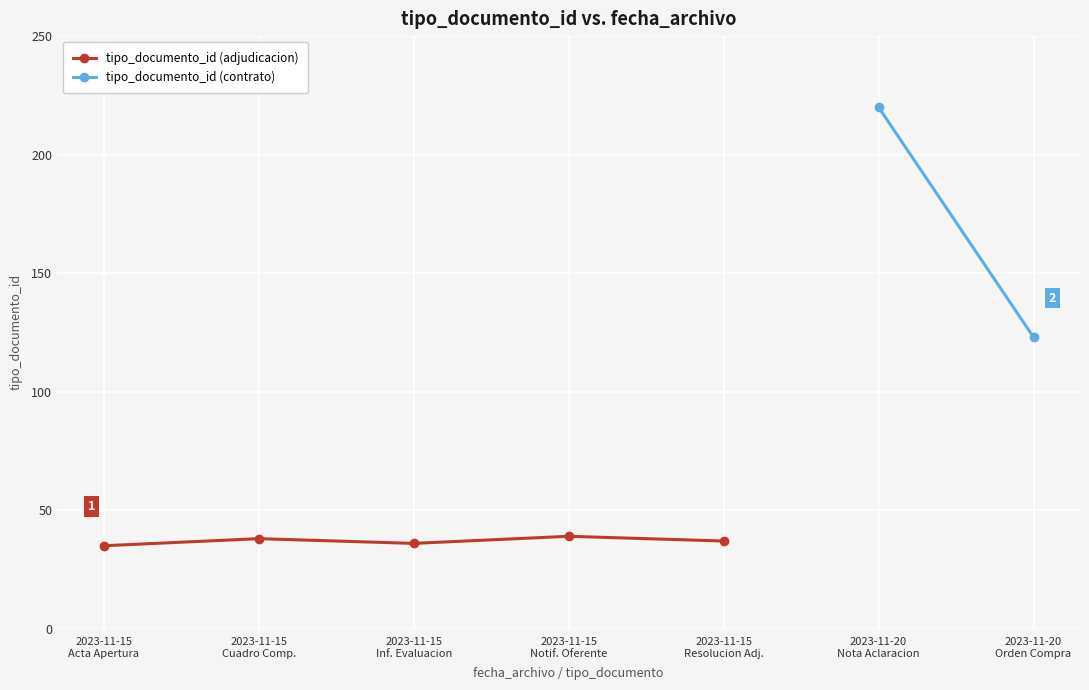

How many interior local peaks (higher than both neighbors) does the data have?

2